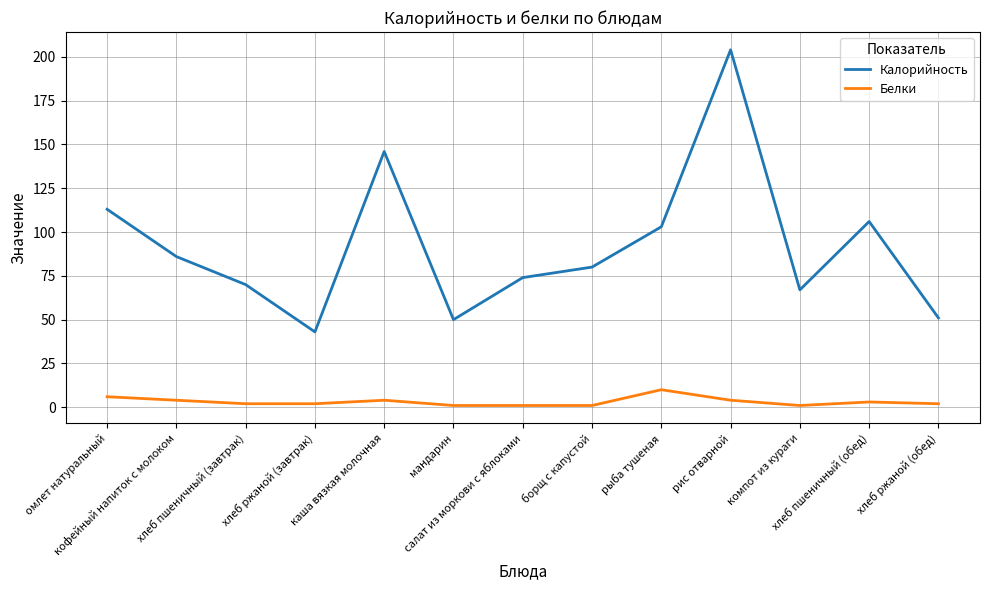

What position from the left is хлеб пшеничный (обед)?

12